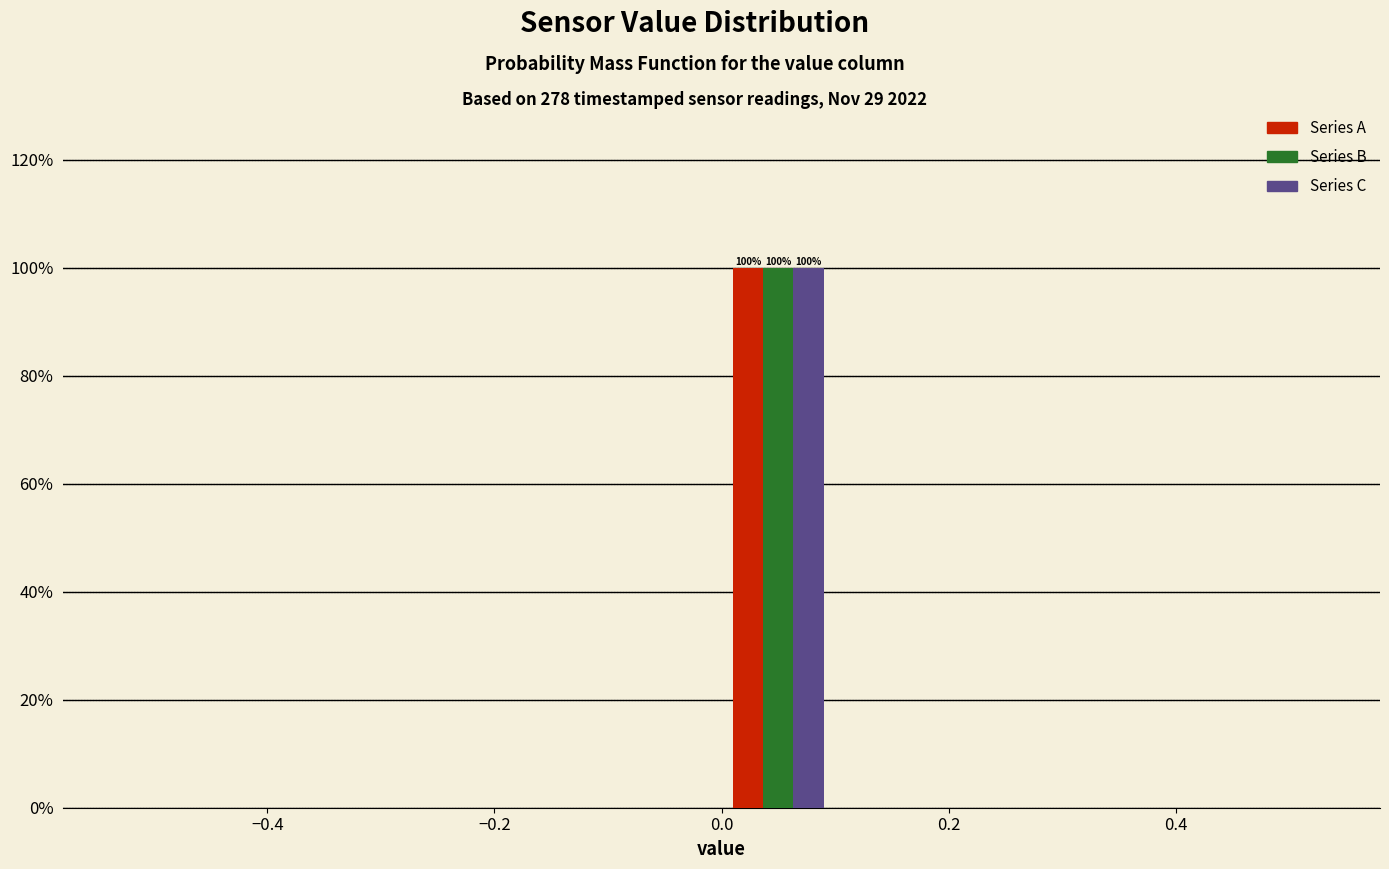

In the Series A series, which range on the x-axis has the tallest bar?

0.0 to 0.1